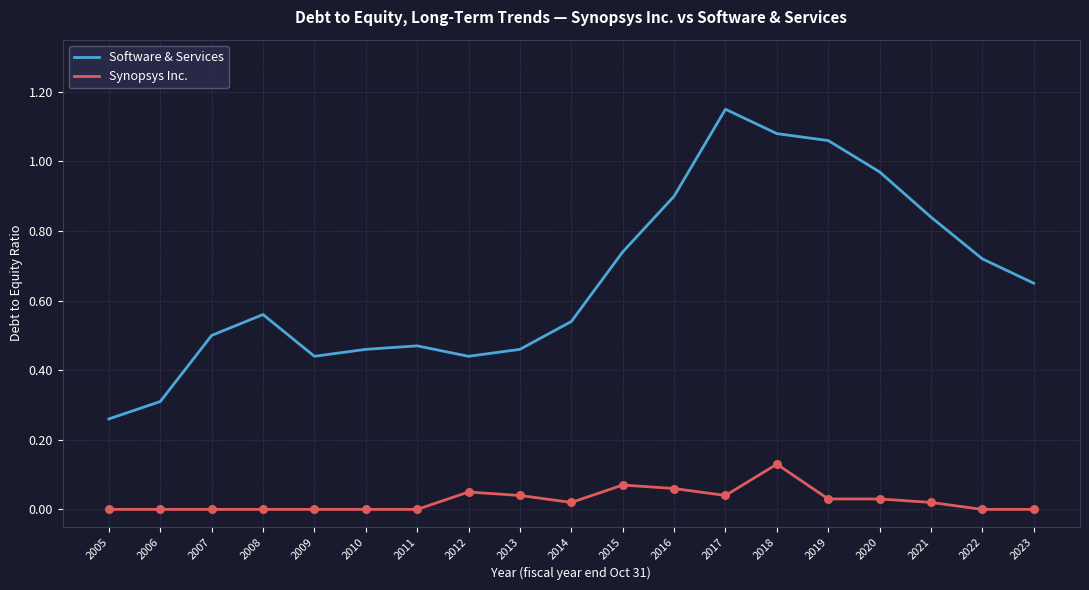

Which series has the widest spread of values?

Software & Services